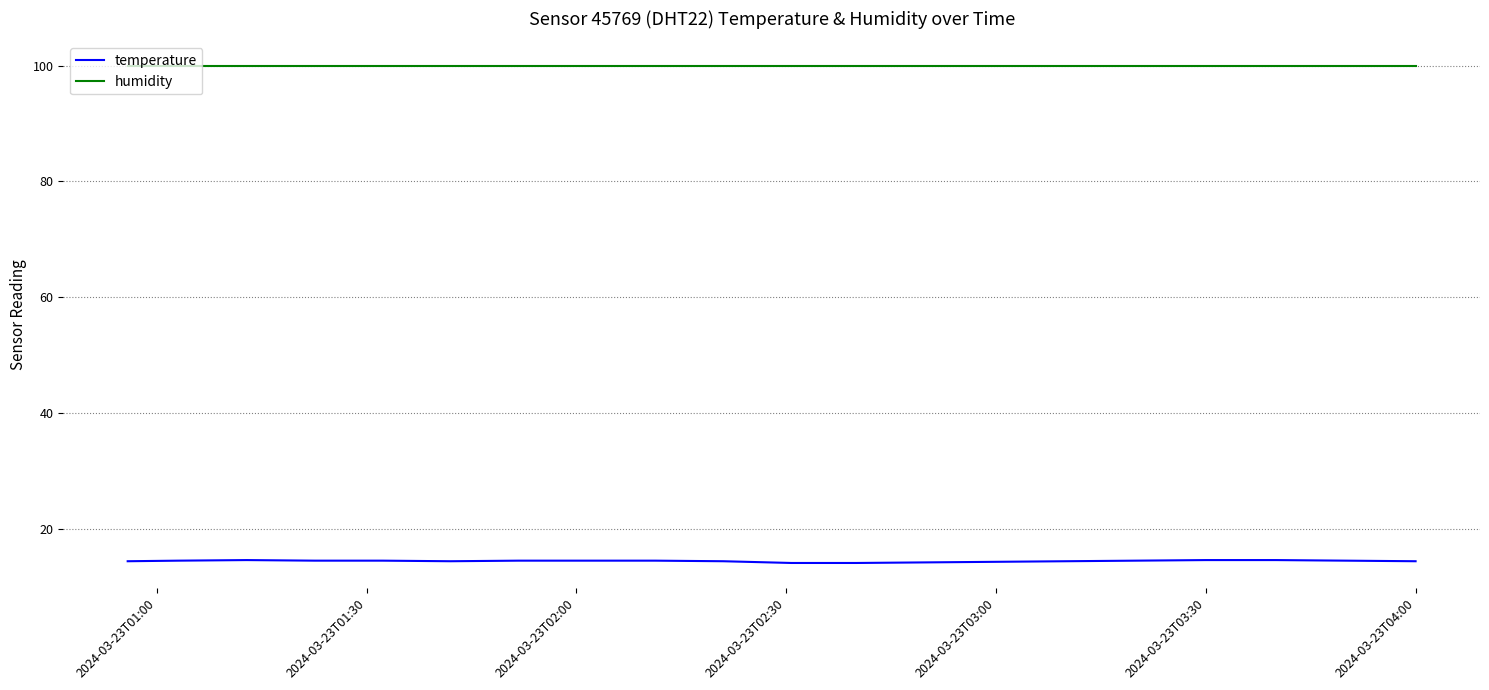

Which series has the largest total across all categories?

humidity